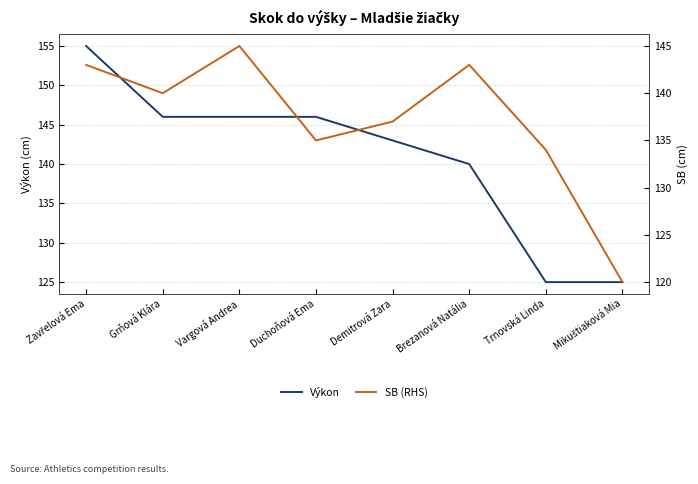

True or false: Výkon has a value of 194 at Mikuštiaková Mia.

False